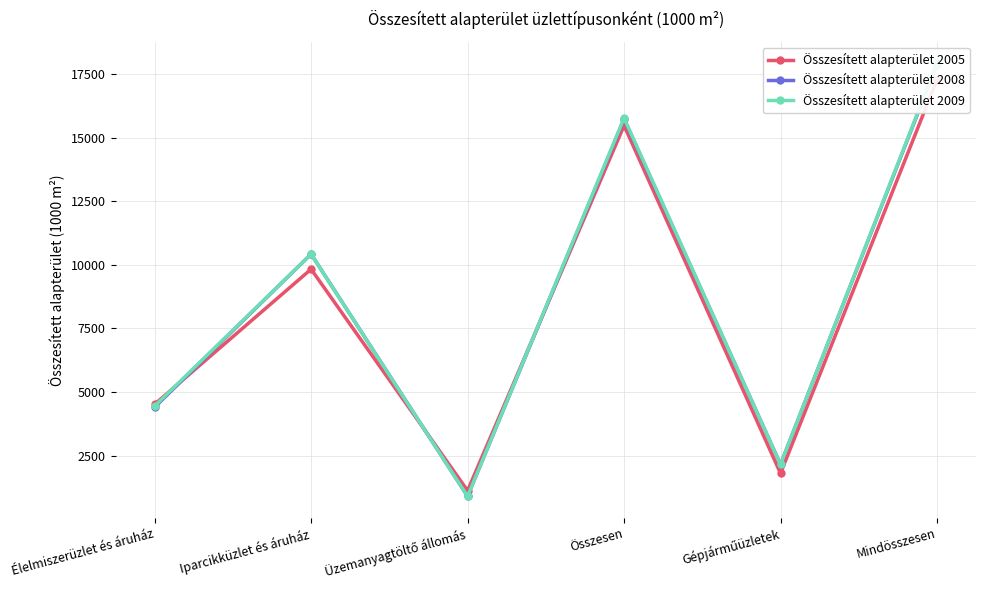

What is the difference between the maximum and minimum values in the Összesített alapterület 2005 series?

16148